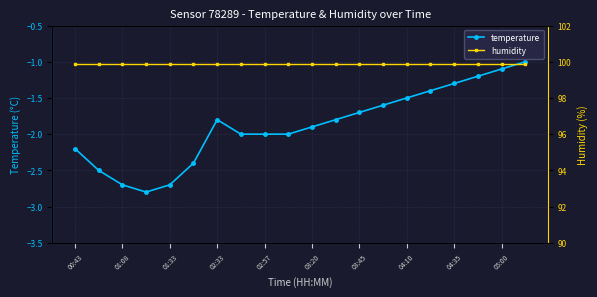

The value of temperature at 13 is -1.6. True or false?

True